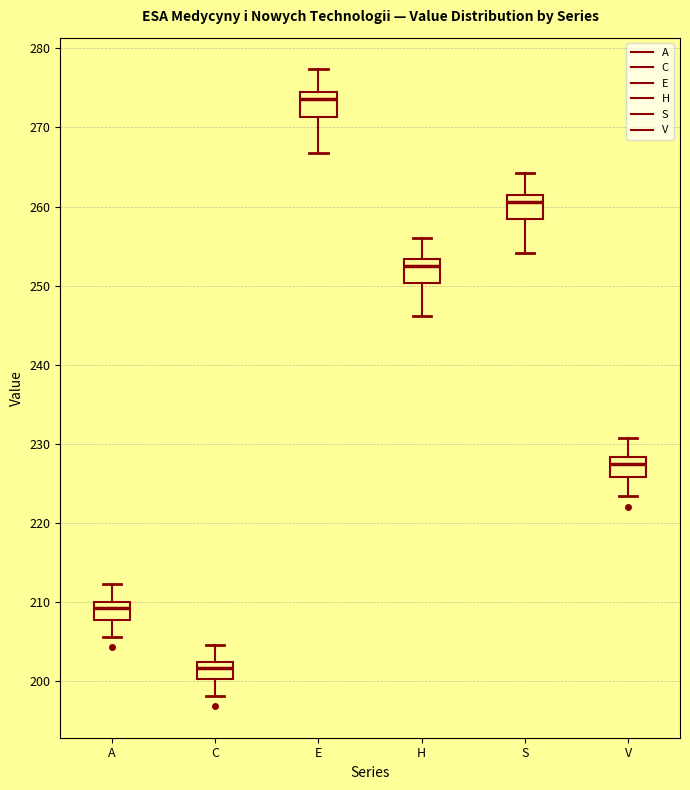

Which box's median line is the highest?

E